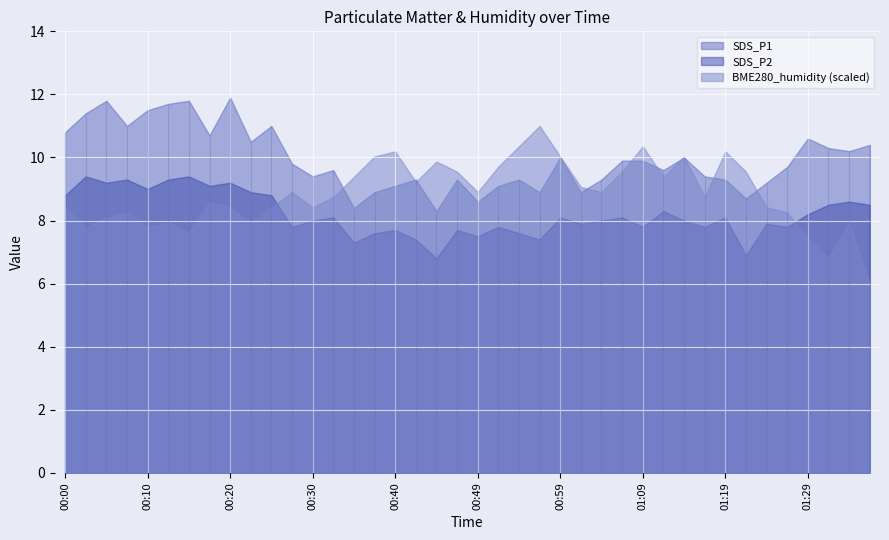

What is the difference between the SDS_P2 values at 00:52 and 01:29?

0.4